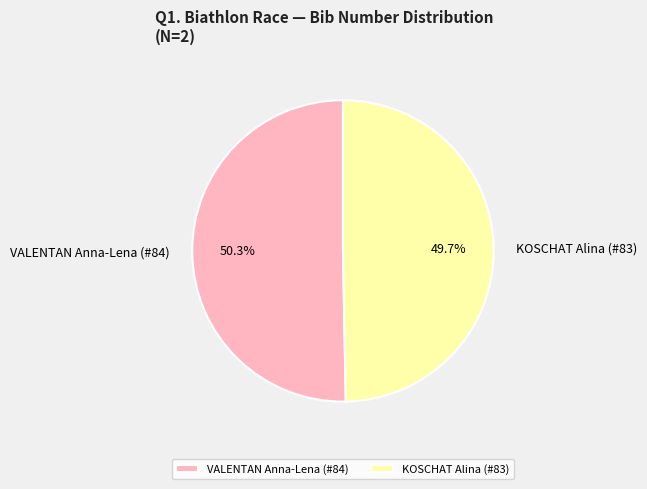

Do KOSCHAT Alina (#83) and VALENTAN Anna-Lena (#84) together represent more than half of the pie?

Yes